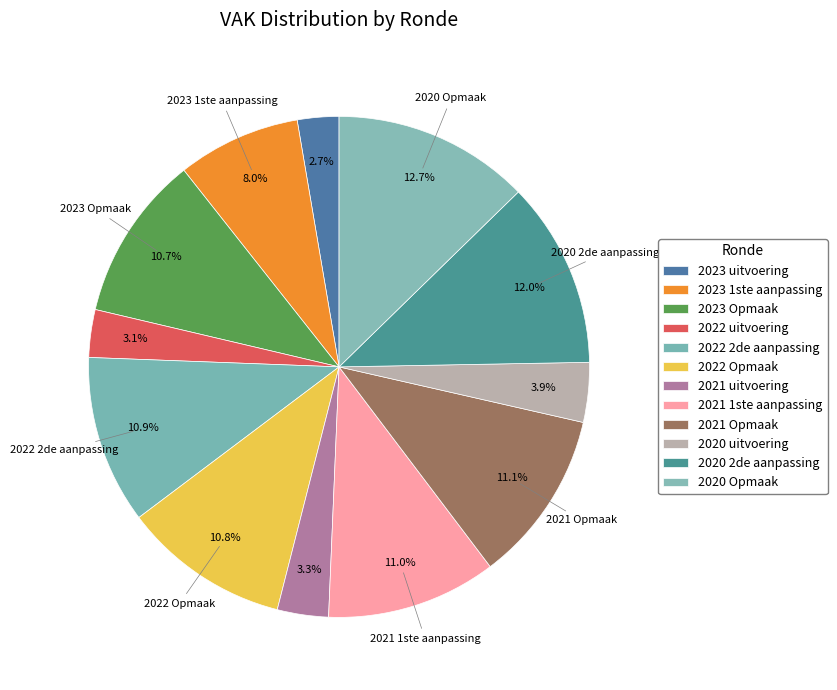

To the nearest percent, what is the combined percentage of 2020 2de aanpassing and 2023 Opmaak?

23%